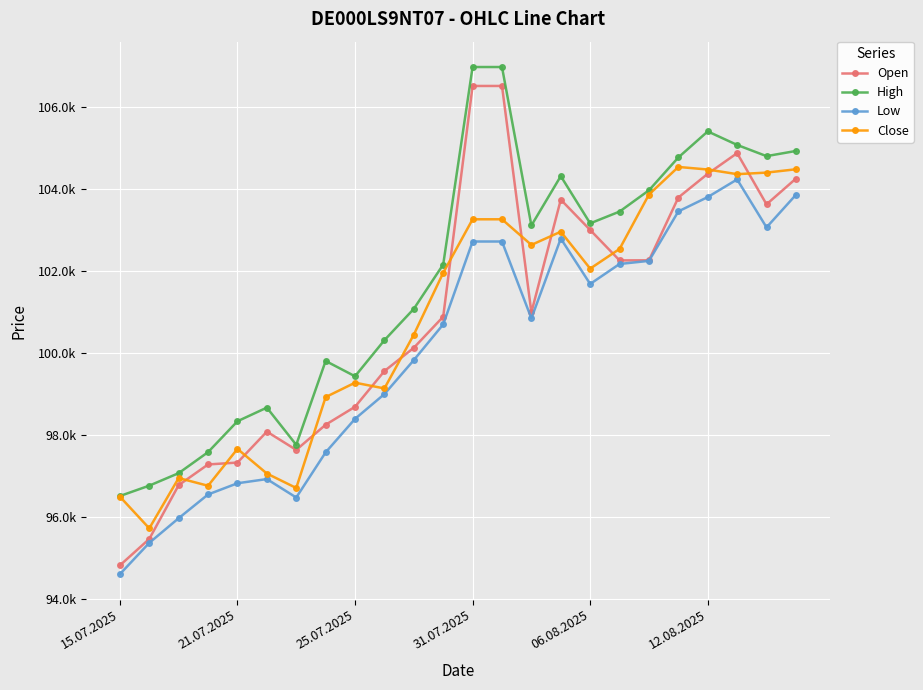

Does the chart have visible grid lines?

Yes